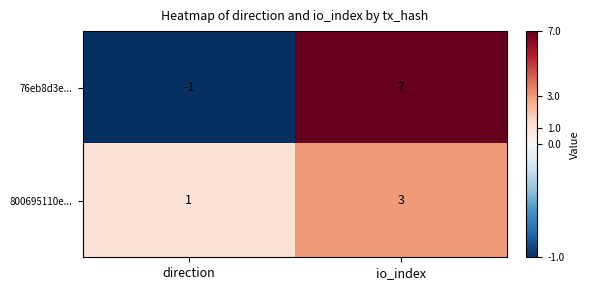

Reading left to right, transcribe all the data shown in this chart.

76eb8d3e...: direction=-1	io_index=7
800695110e...: direction=1	io_index=3